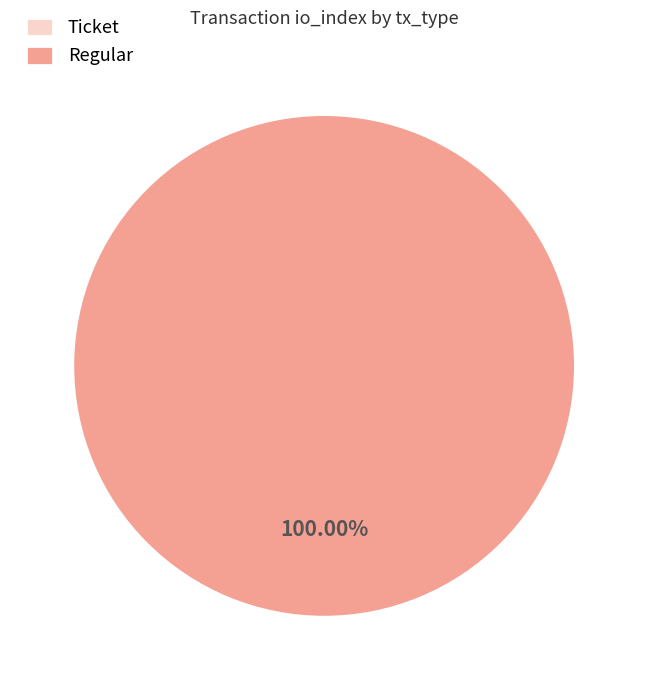

Which slice represents more than half of the pie?

Regular